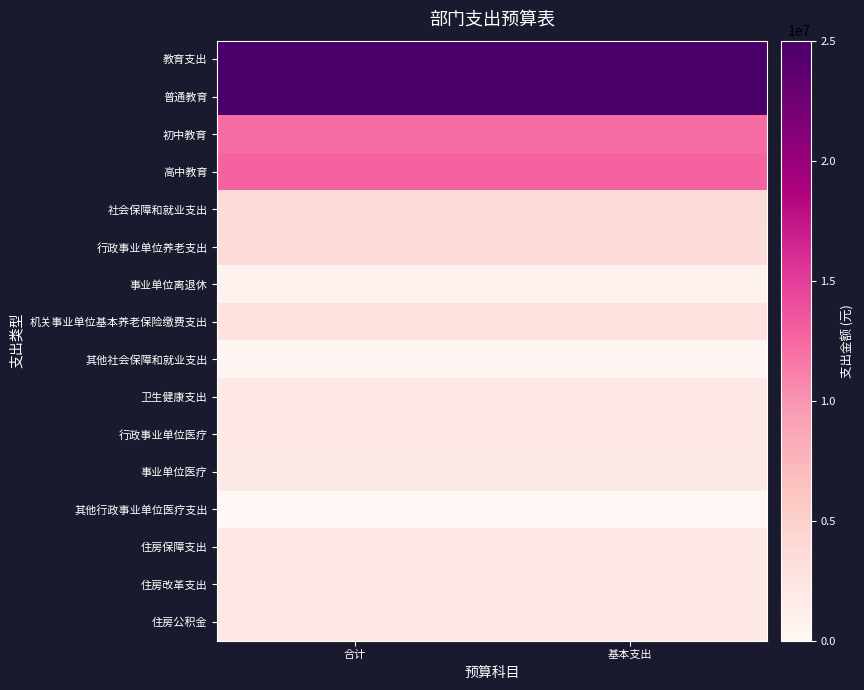

What is the spread (max minus min) of values at 基本支出?

24942711.8